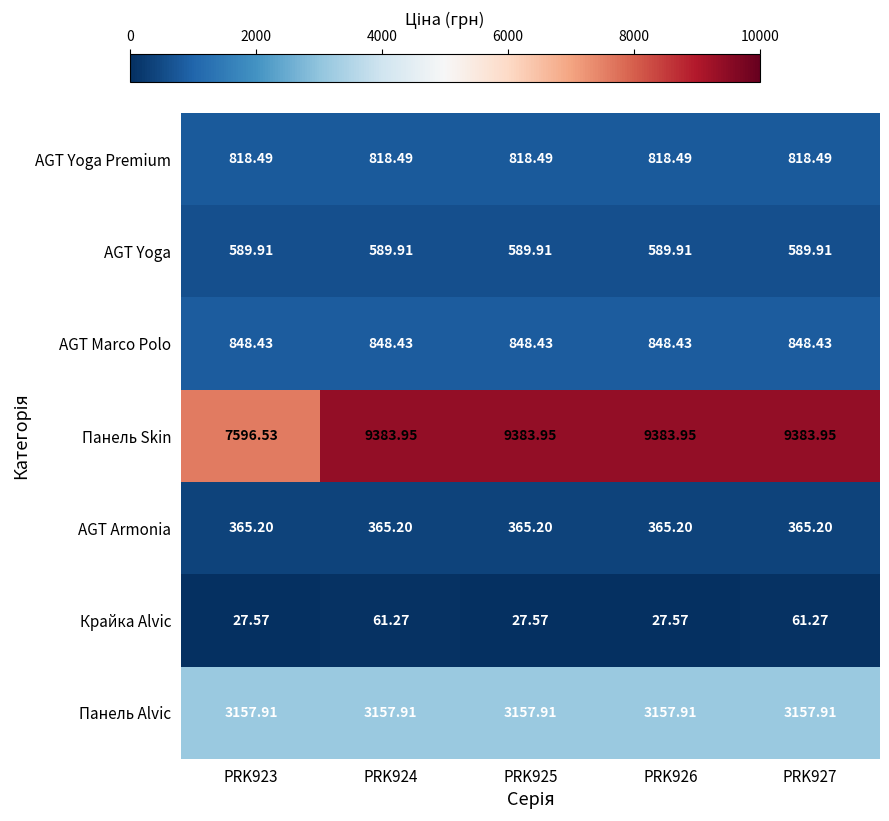

At how many categories does at least one series exceed 6708?

5